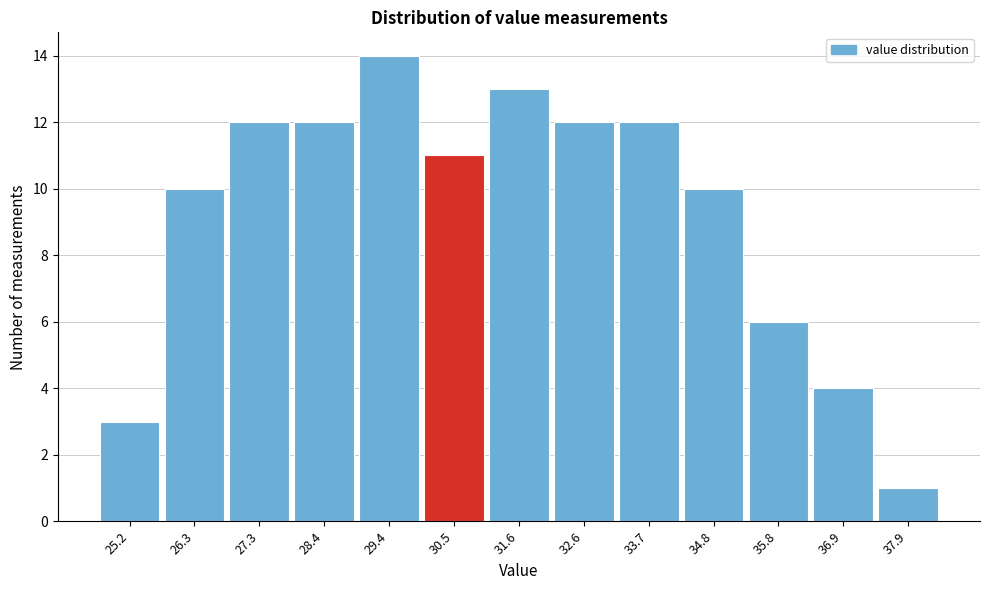

Reading left to right, list all the values displayed in this chart.

3	10	12	12	14	11	13	12	12	10	6	4	1